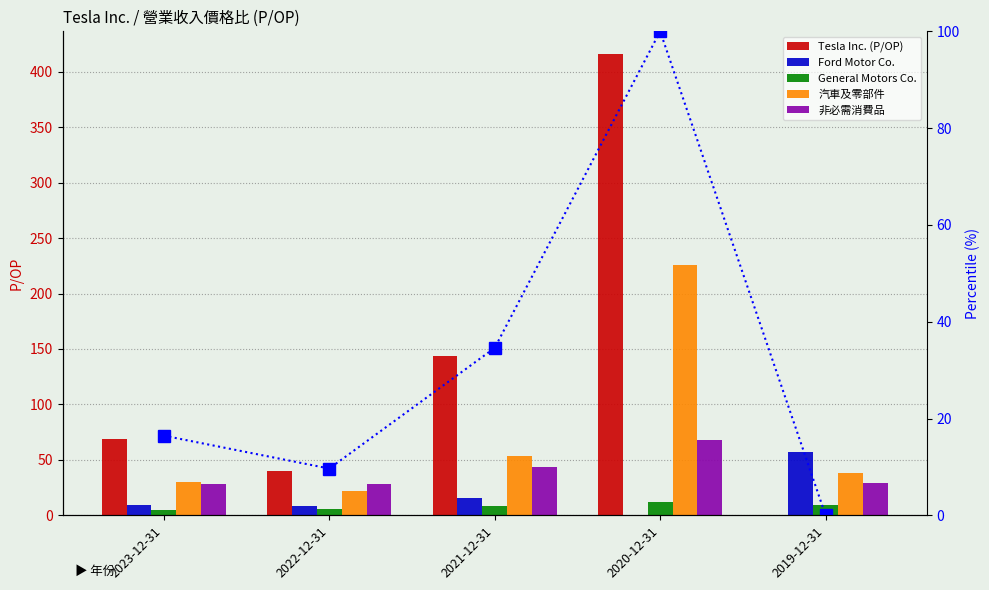

At which label does 非必需消費品 first exceed 29?

2021-12-31